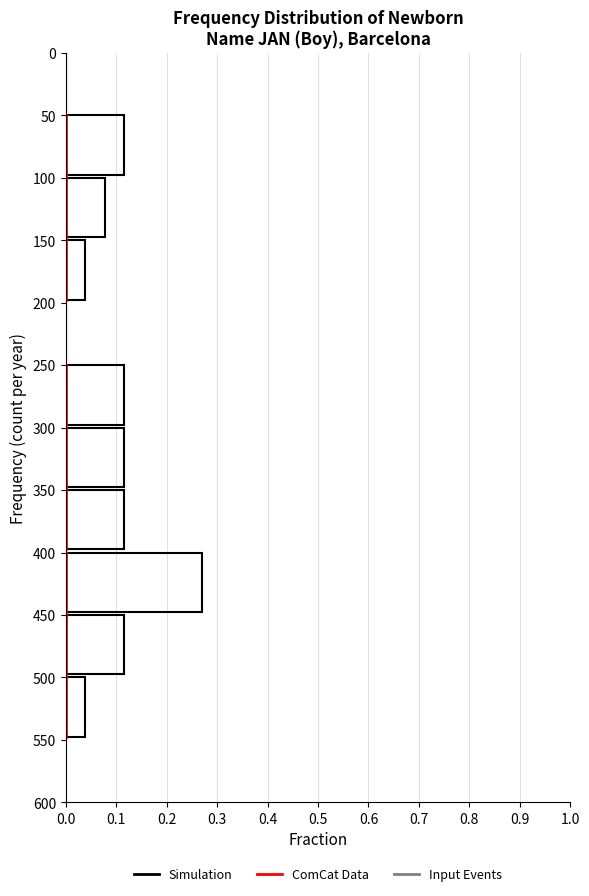

Which category has the highest value across all series?

400